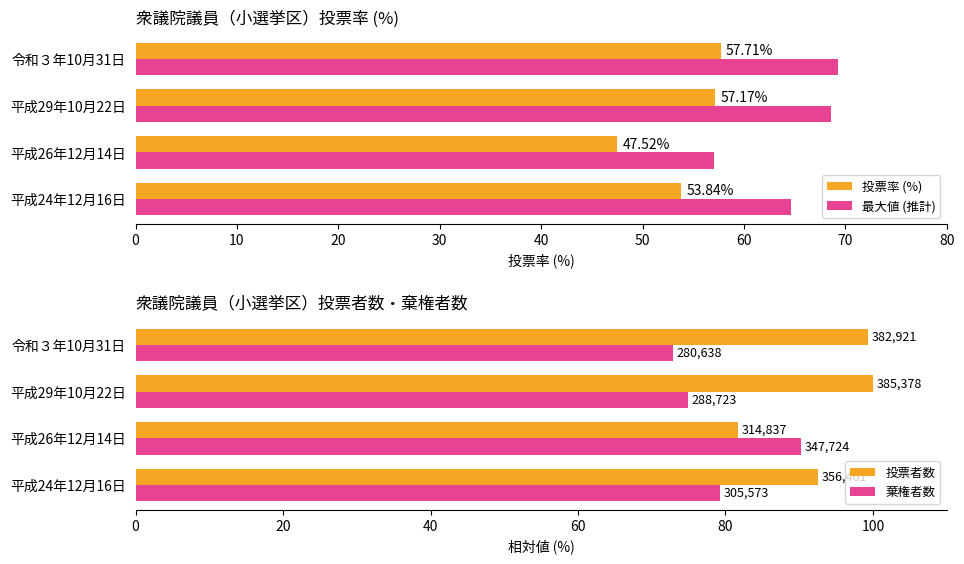

What is the difference between the maximum and second lowest values in the 最大値 (推計) series?

4.6